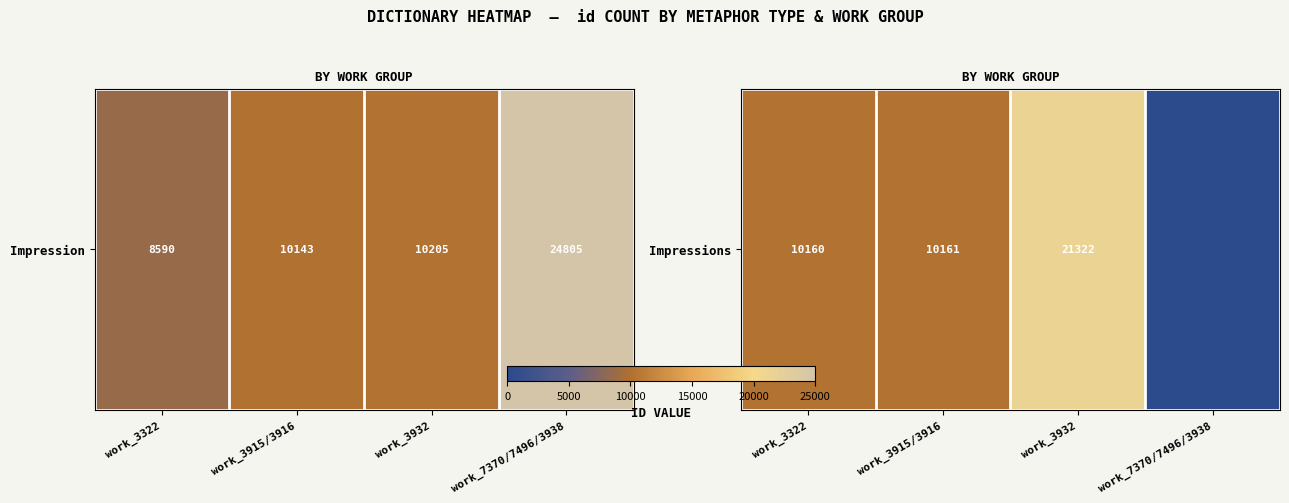

Reading right to left, transcribe all the data shown in this chart.

work_7370/7496/3938=0	work_3932=21322	work_3915/3916=10161	work_3322=10160